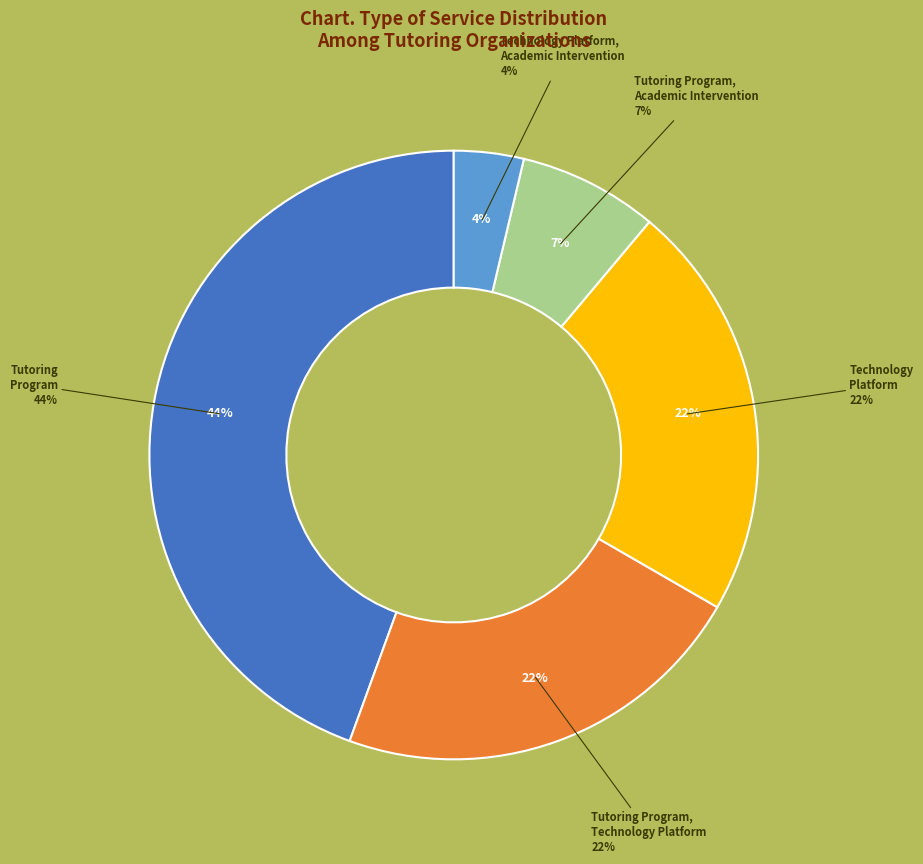

The Technology Platform, Academic Intervention slice represents 13% of the pie. True or false?

False